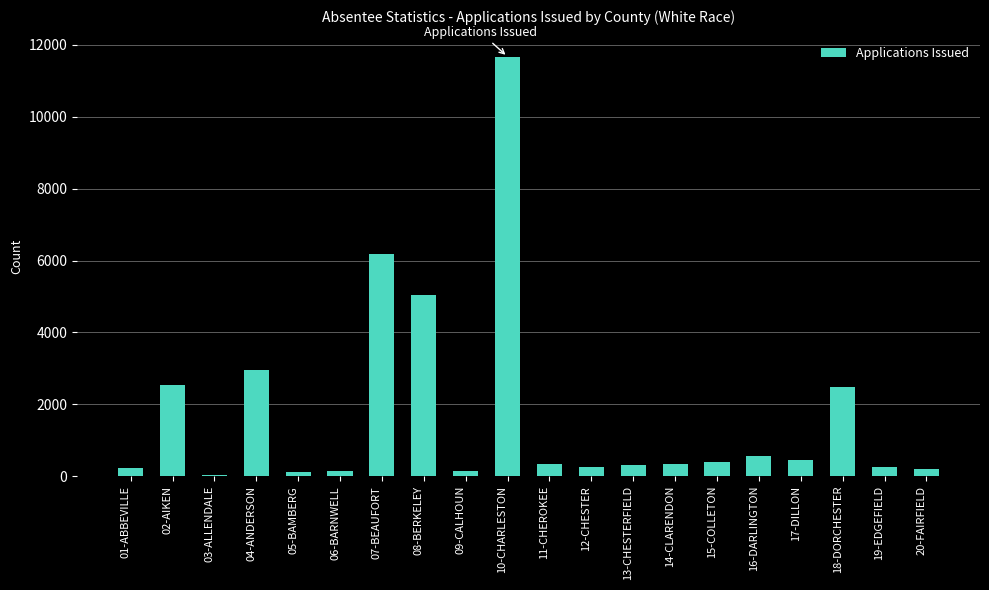

How many series are shown in this chart?

1